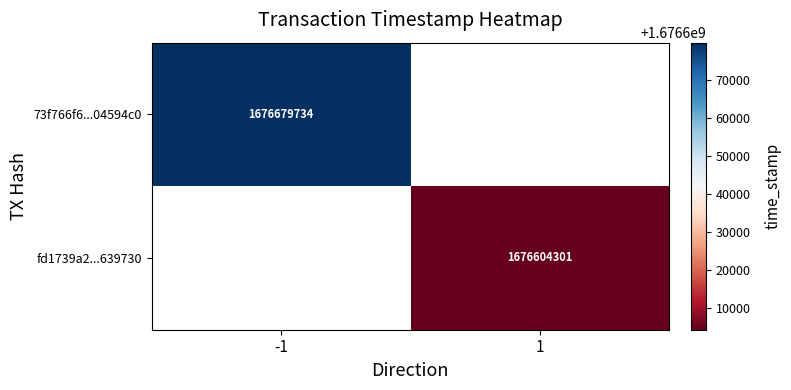

Is it true that fd1739a2...639730 equals 1157378666 at 1?

False